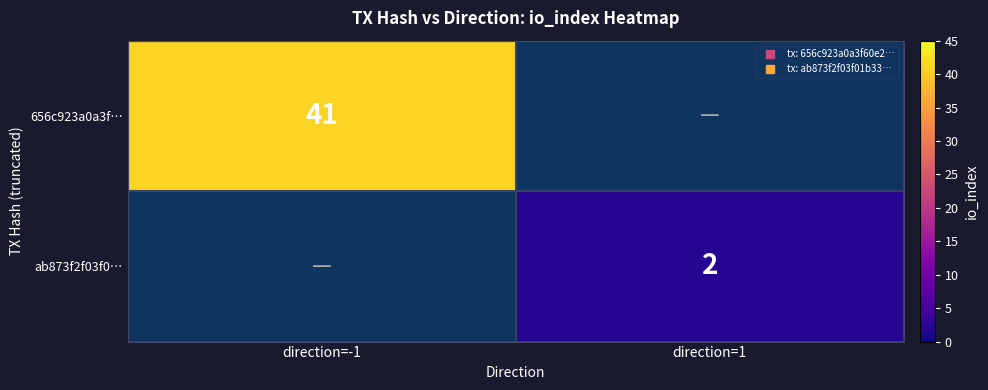

True or false: 656c923a0a3f… has a value of 41.0 at direction=-1.

True